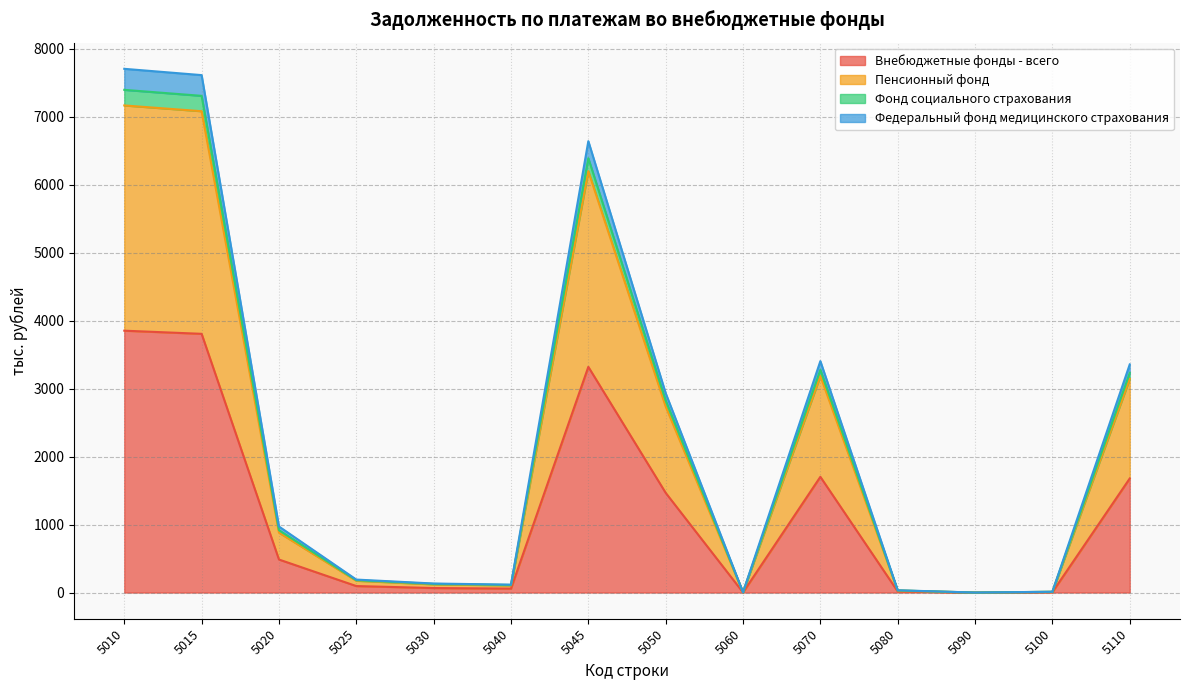

Where is the first local minimum for Внебюджетные фонды - всего?

5040